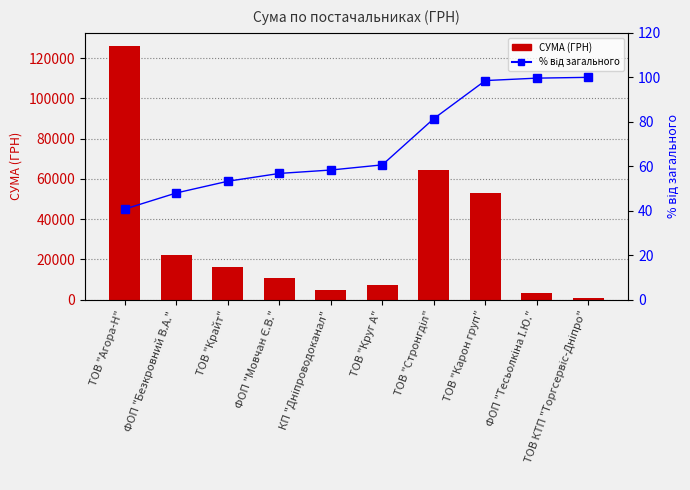

The value of % від загального at ФОП "Мовчан Є.В." is 56.8. True or false?

True